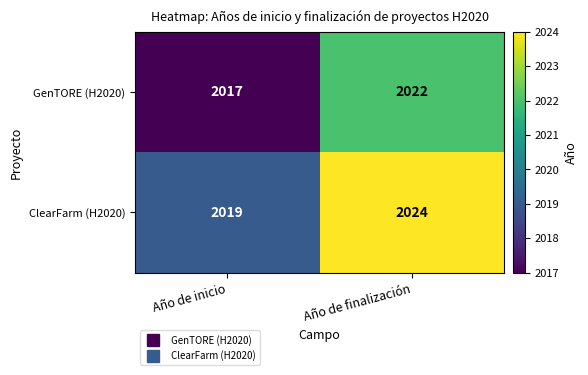

Reading right to left, transcribe all the data shown in this chart.

GenTORE (H2020): 2022	2017
ClearFarm (H2020): 2024	2019